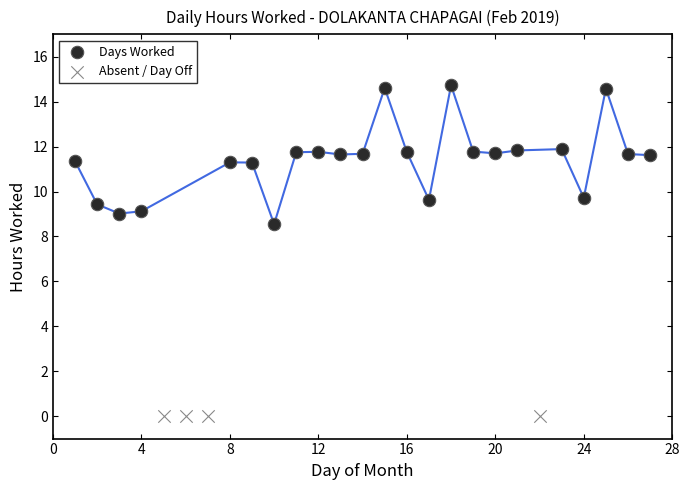

Which series contains the lowest Y value?

Absent / Day Off